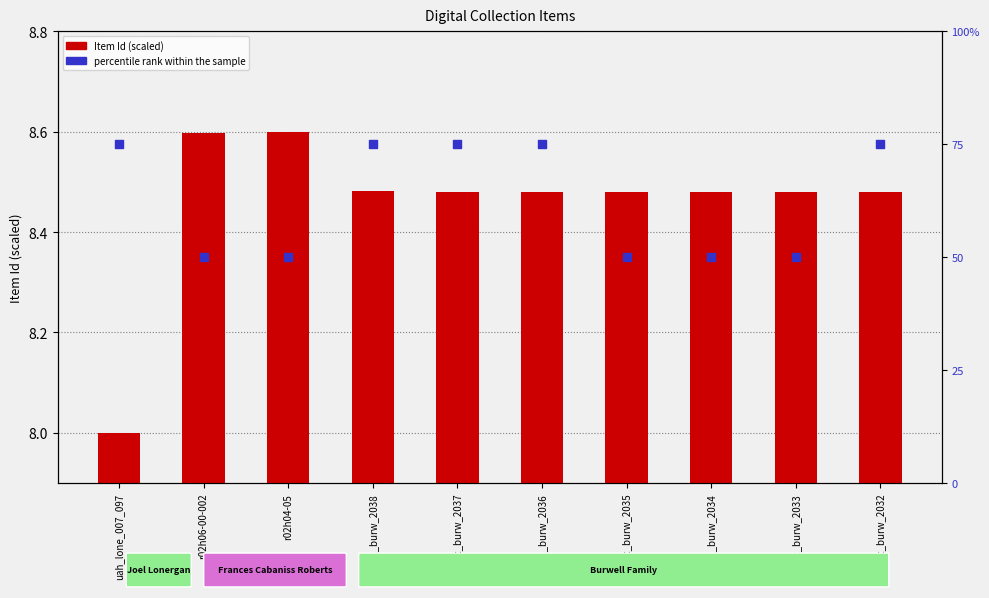

What are all the series names shown in the legend?

Item Id (scaled), percentile rank within the sample